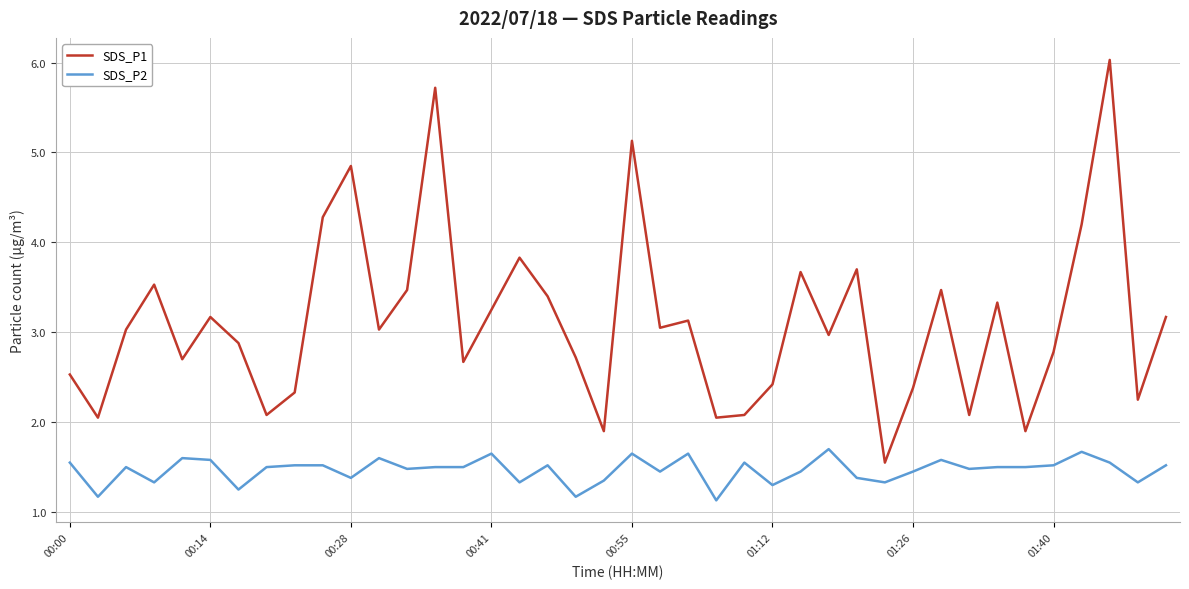

True or false: SDS_P1 and SDS_P2 intersect in this chart.

False